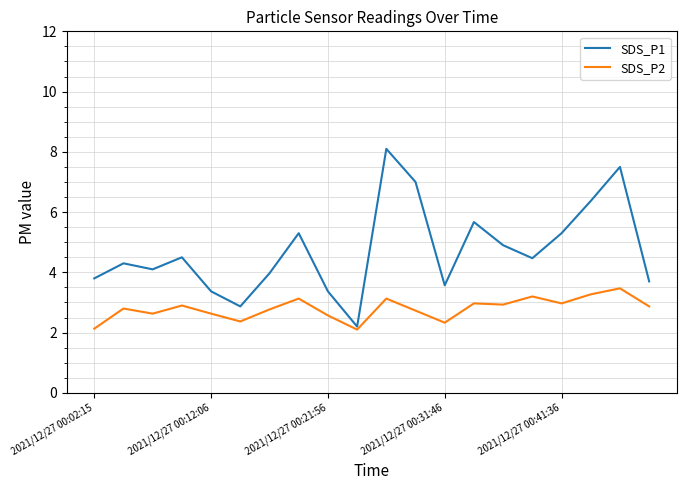

List the series in order of their peak value, lowest first.

SDS_P2, SDS_P1